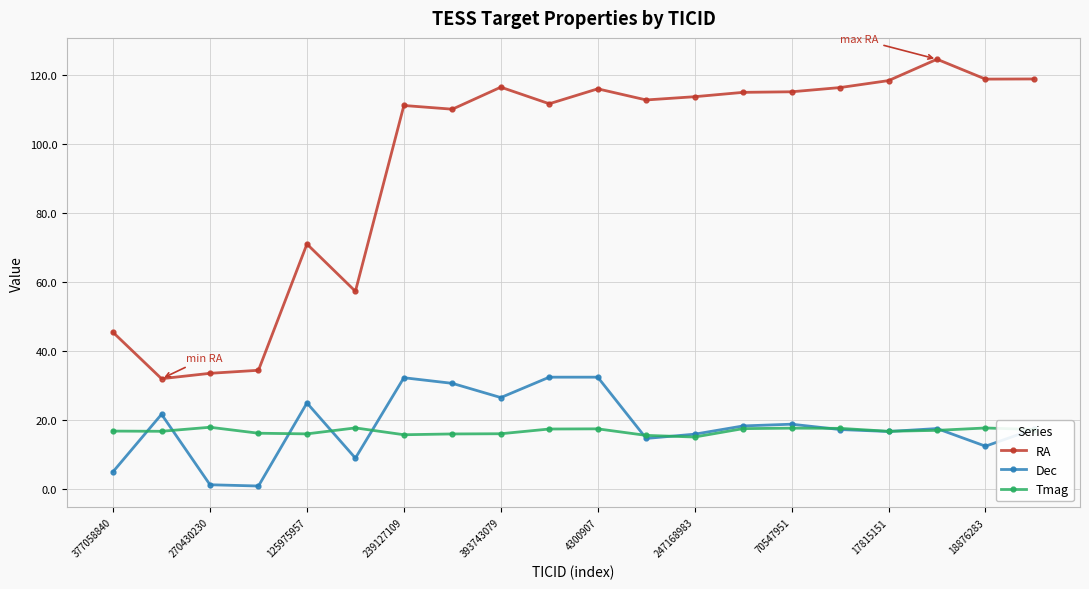

Which series has the largest total across all categories?

RA